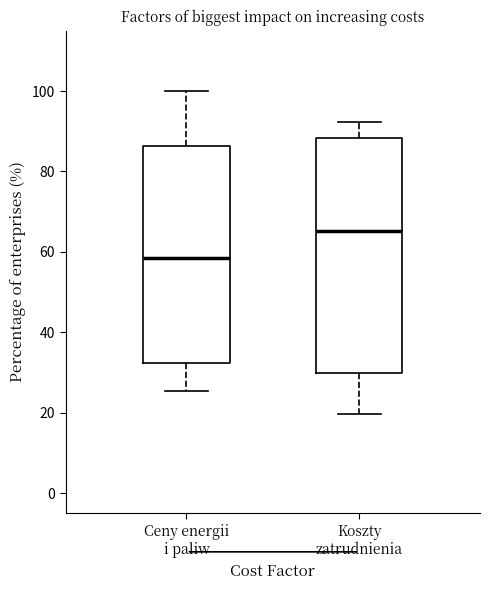

Reading left to right, transcribe this box plot: for each box, give where its median line is, the range the box spans, and where its two whiskers end, as read against the y-axis. The values are not printed on the chart, so give them approximately, as read against the axis.

Ceny energii i paliw: median 58, box 32 to 86, whiskers 26 to 100
Koszty zatrudnienia: median 66, box 30 to 88, whiskers 20 to 92